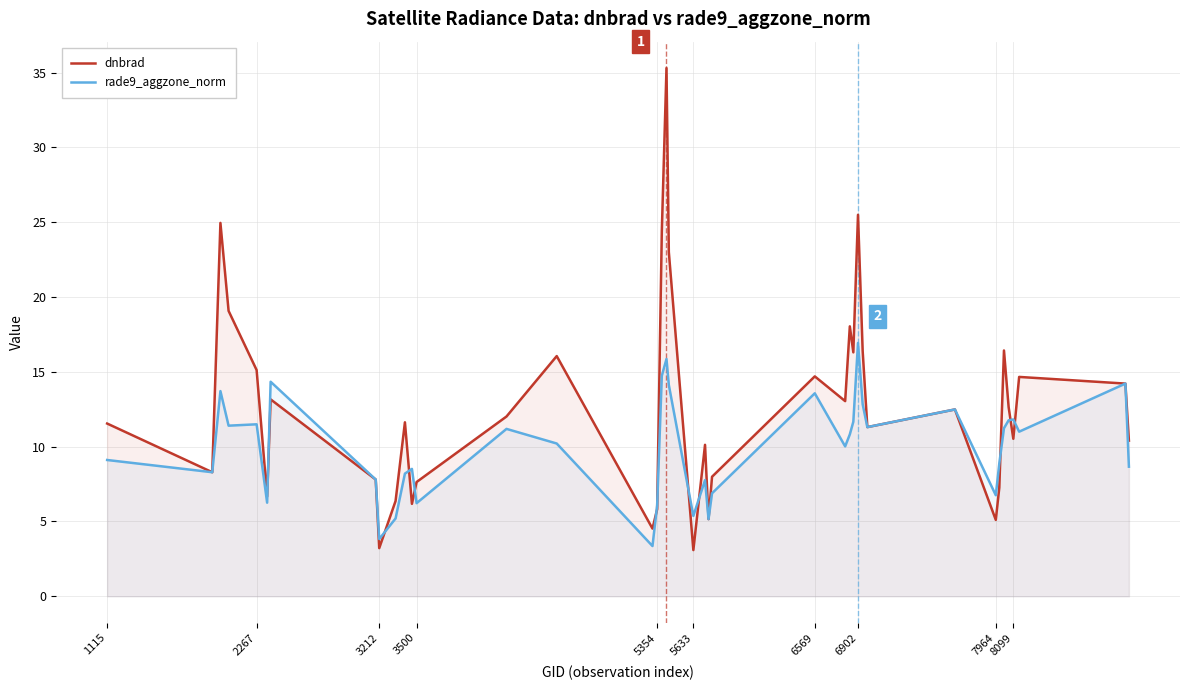

Reading left to right, extract all data points from this chart.

dnbrad: 11.5	8.3	25.0	19.1	15.1	6.7	13.2	7.8	3.2	6.4	11.6	6.2	7.6	12.0	16.1	4.5	5.8	24.4	35.3	23.0	3.1	10.1	5.2	8.0	14.7	13.0	18.0	16.3	25.5	16.4	11.3	12.5	5.1	7.3	16.4	12.6	10.5	14.7	14.2	10.4
rade9_aggzone_norm: 9.1	8.3	13.7	11.4	11.5	6.3	14.3	7.8	3.8	5.2	8.2	8.5	6.2	11.2	10.2	3.4	6.1	14.7	15.9	14.1	5.4	7.8	5.2	6.9	13.6	10.0	10.8	11.7	16.9	12.8	11.3	12.5	6.8	8.9	11.2	11.8	11.8	11.0	14.2	8.7